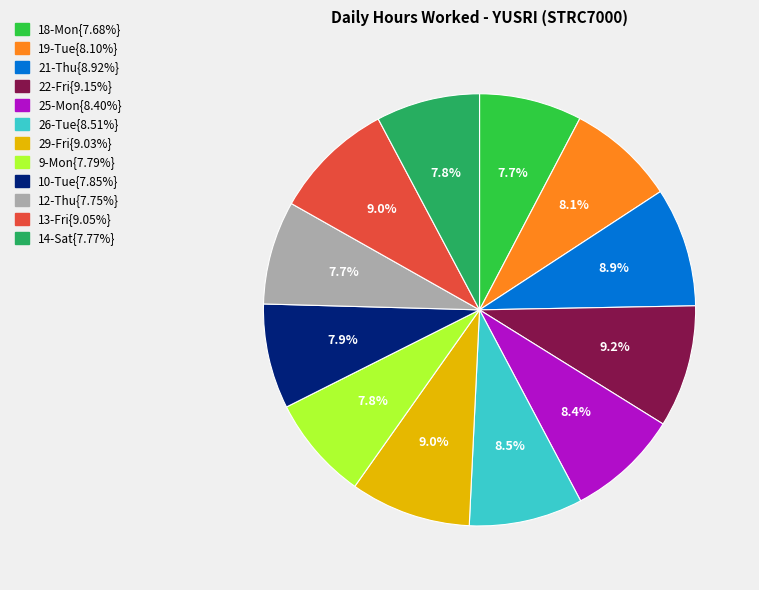

Is there any slice that represents more than half of the pie?

No